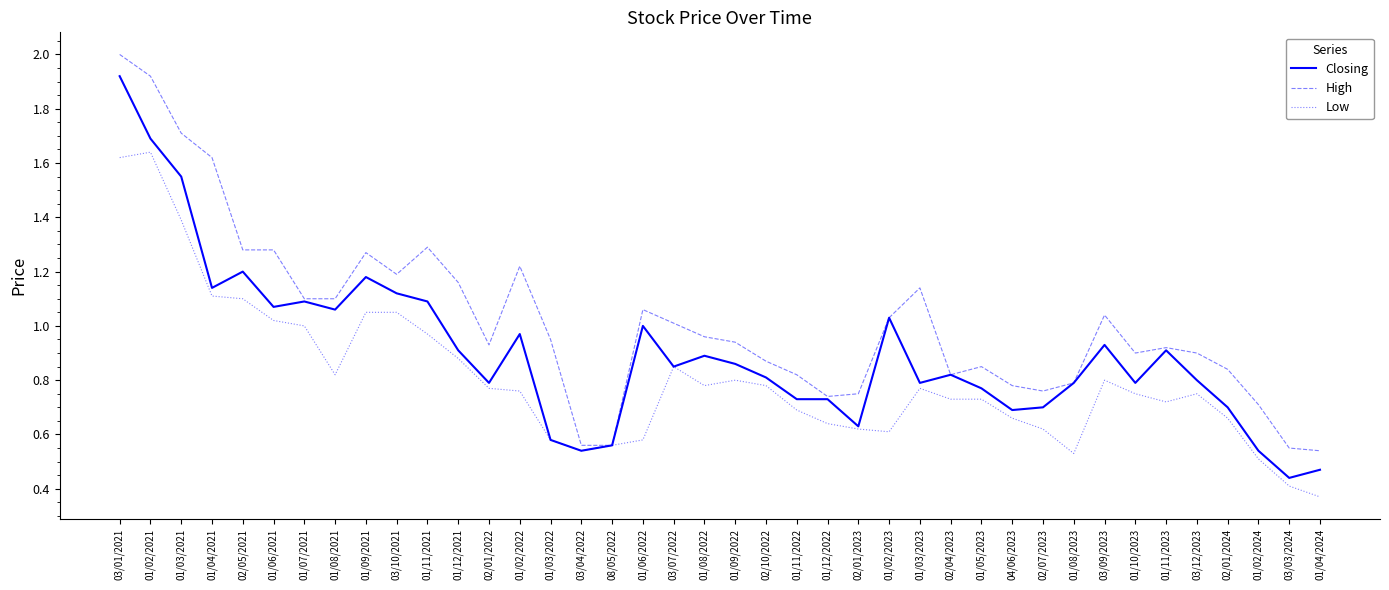

Which category has the lowest value across all series?

01/04/2024